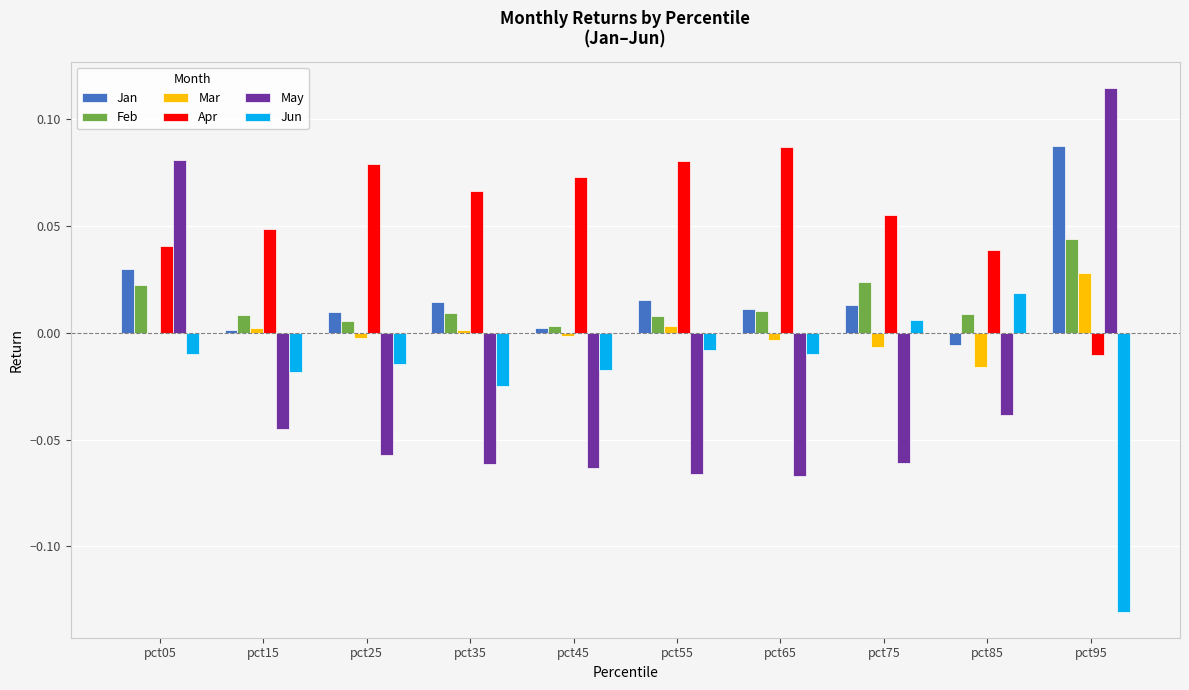

Is it true that Jan equals 0.0 at pct05?

True